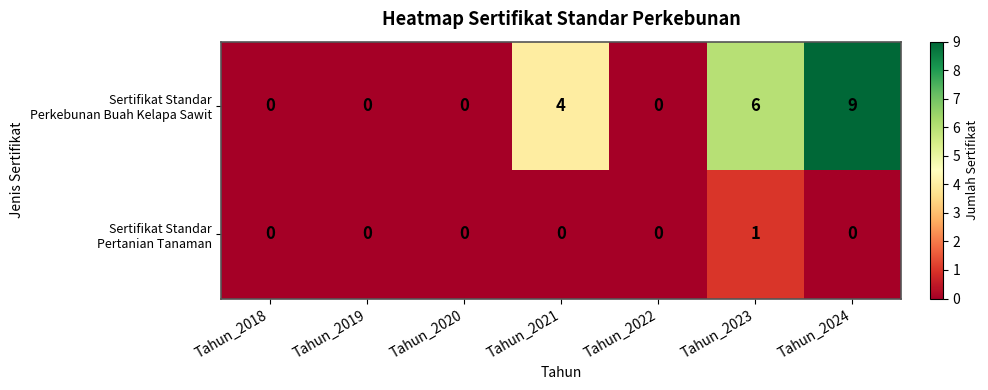

At which category is the sum across all series the highest?

Tahun_2024